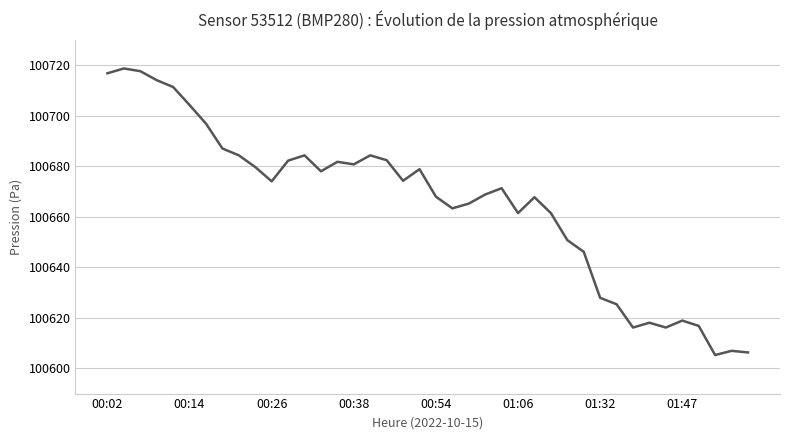

What is the maximum value shown in the chart?

100718.6